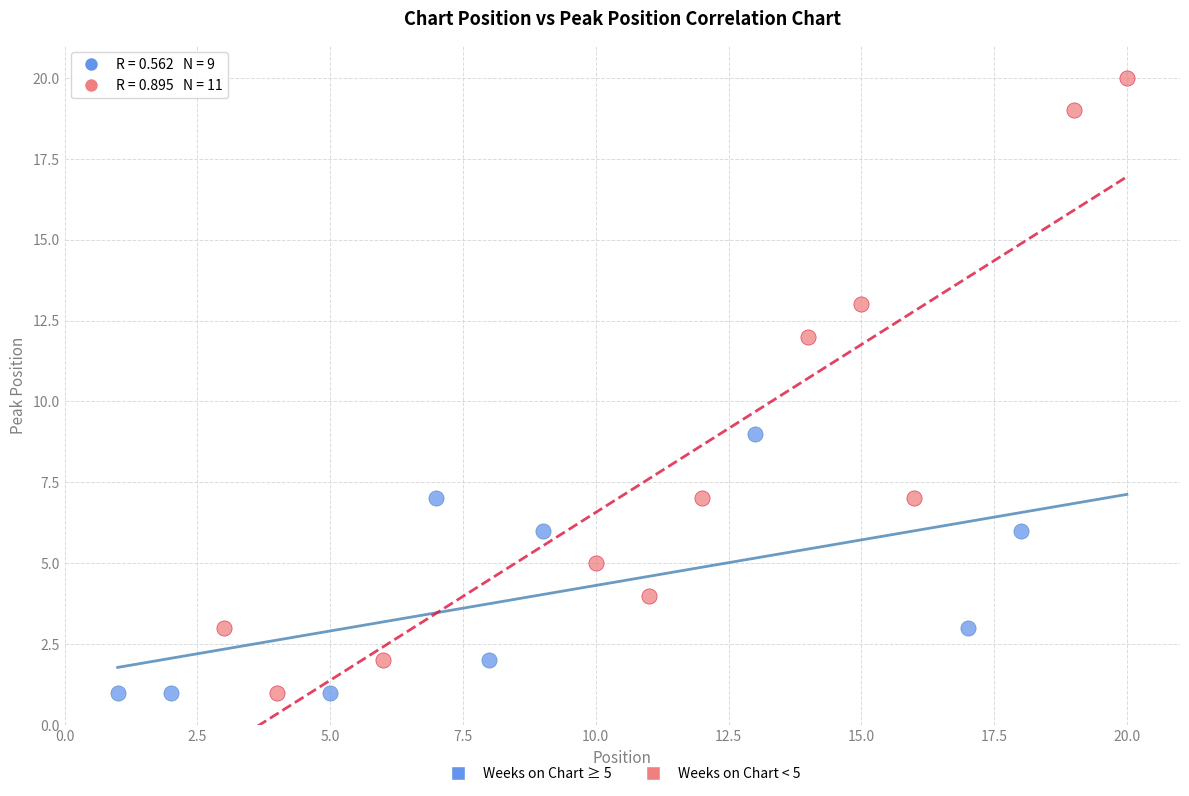

Which series has the largest Y range (max minus min)?

Weeks on Chart < 5